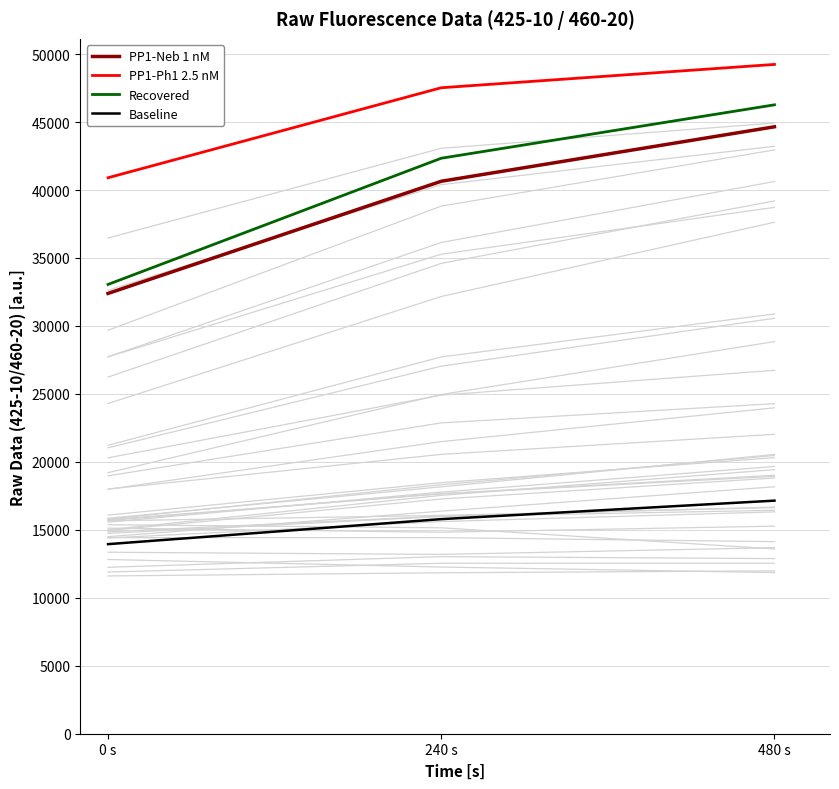

The value of Baseline at 480 s is 11001. True or false?

False